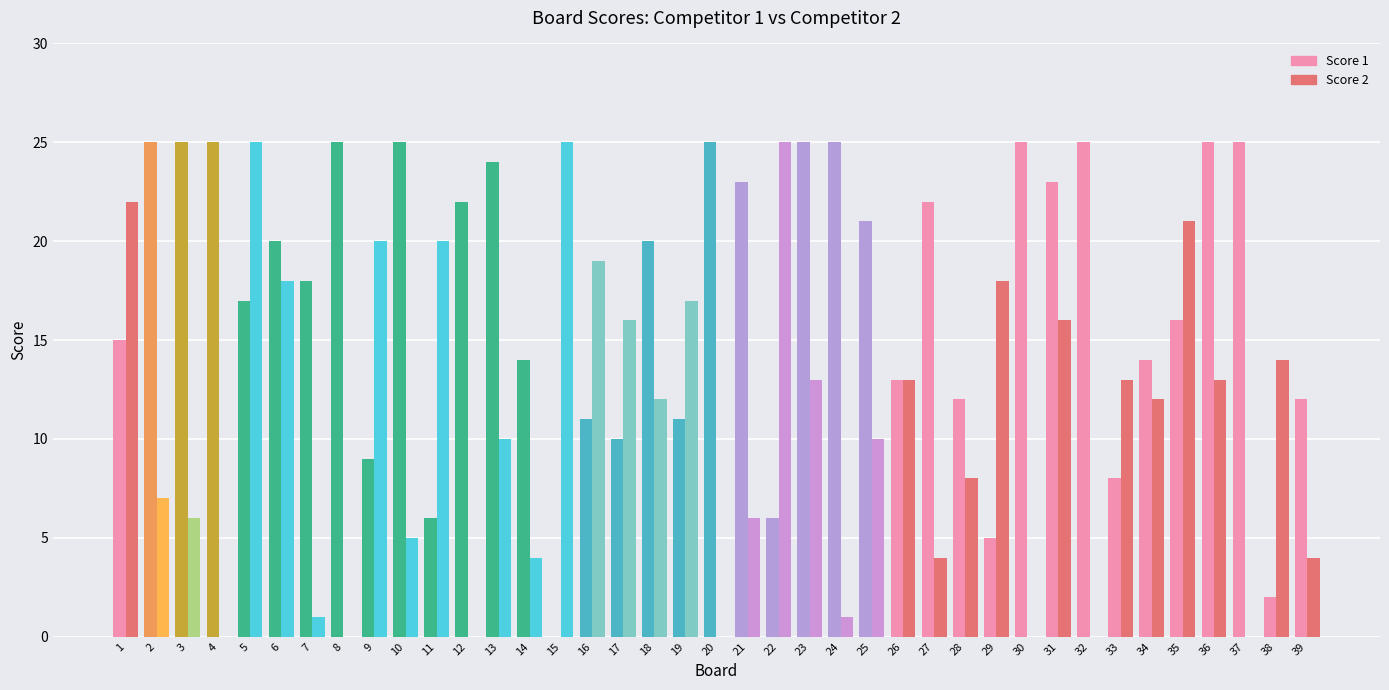

True or false: Score 1 has a value of 6 at 23.

False